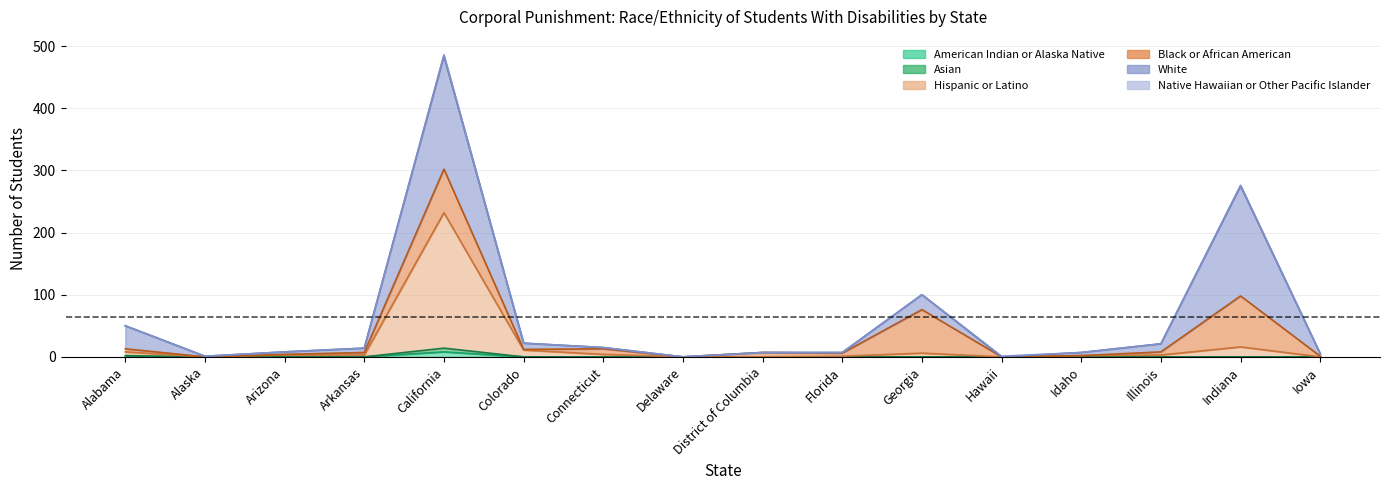

Does the chart display data point markers on the line(s)?

No